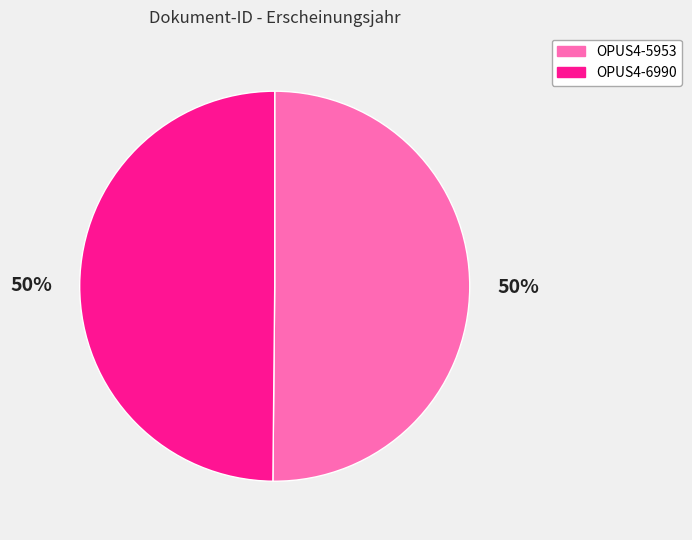

To the nearest percent, what portion does OPUS4-5953 represent?

50%